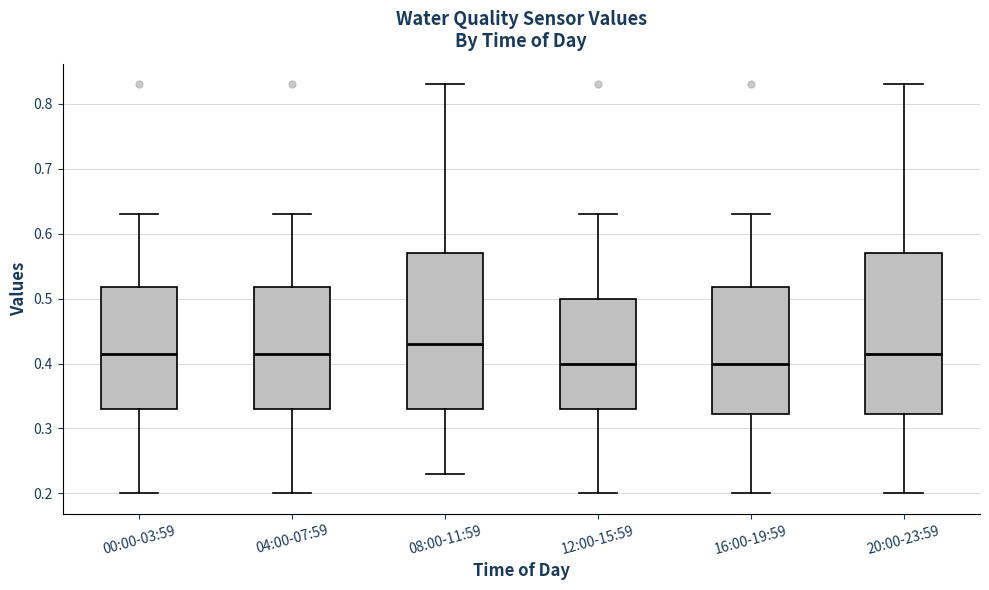

Reading left to right, transcribe this box plot: for each box, give where its median line is, the range the box spans, and where its two whiskers end, as read against the y-axis. The values are not printed on the chart, so give them approximately, as read against the axis.

00:00-03:59: median 0.42, box 0.33 to 0.52, whiskers 0.20 to 0.63
04:00-07:59: median 0.42, box 0.33 to 0.52, whiskers 0.20 to 0.63
08:00-11:59: median 0.43, box 0.33 to 0.57, whiskers 0.23 to 0.83
12:00-15:59: median 0.40, box 0.33 to 0.50, whiskers 0.20 to 0.63
16:00-19:59: median 0.40, box 0.32 to 0.52, whiskers 0.20 to 0.63
20:00-23:59: median 0.42, box 0.32 to 0.57, whiskers 0.20 to 0.83